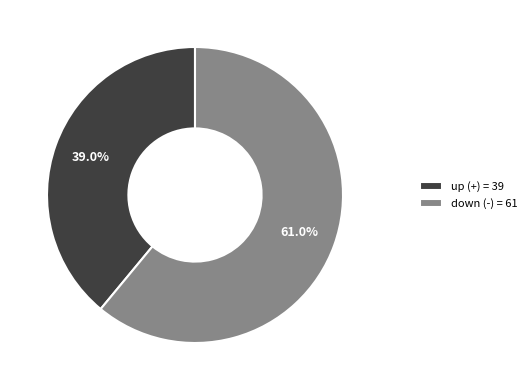

To the nearest percent, what portion does up represent?

39%